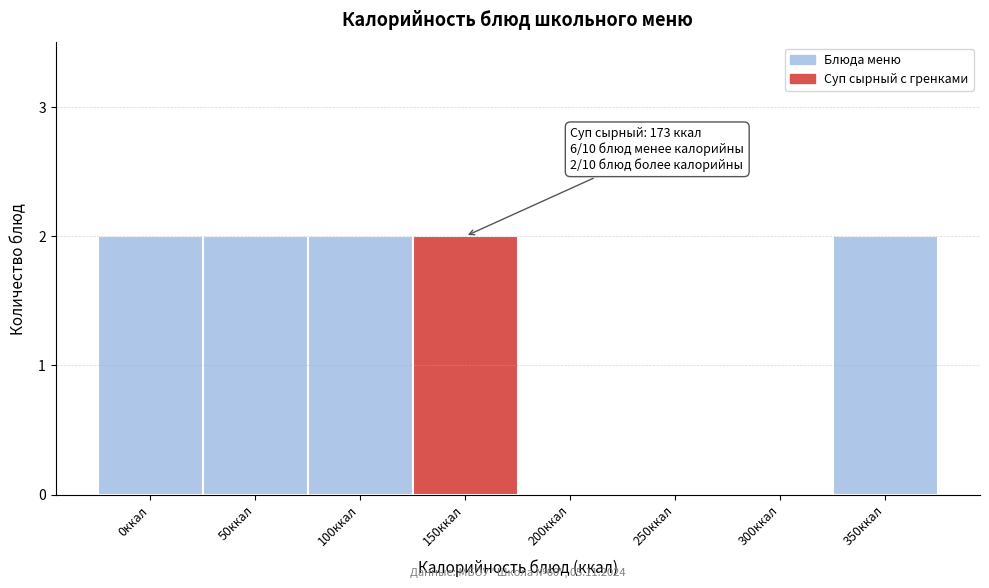

Reading left to right, transcribe all the data shown in this chart.

0ккал=2	50ккал=2	100ккал=2	150ккал=2	200ккал=0	250ккал=0	300ккал=0	350ккал=2